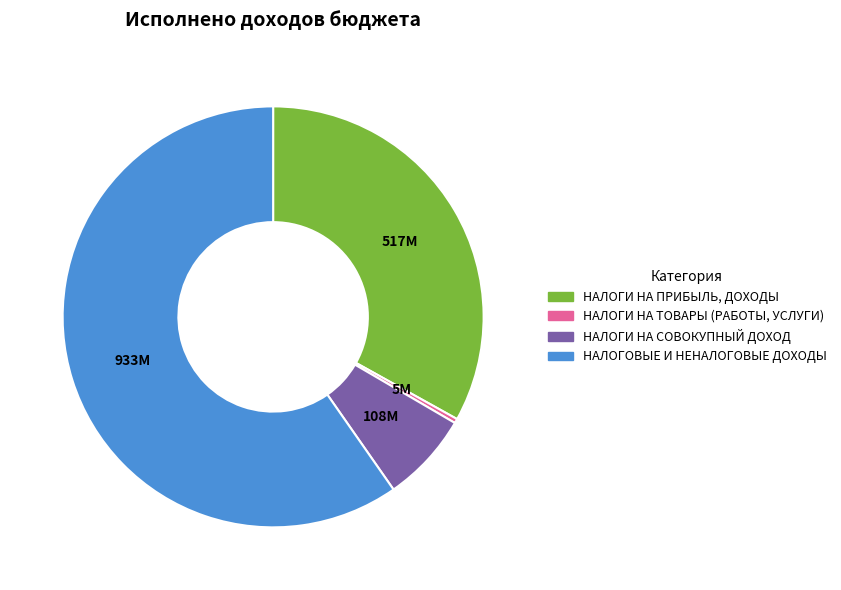

What is the ratio of the value at НАЛОГОВЫЕ И НЕНАЛОГОВЫЕ ДОХОДЫ to the value at НАЛОГИ НА ПРИБЫЛЬ, ДОХОДЫ?

1.8